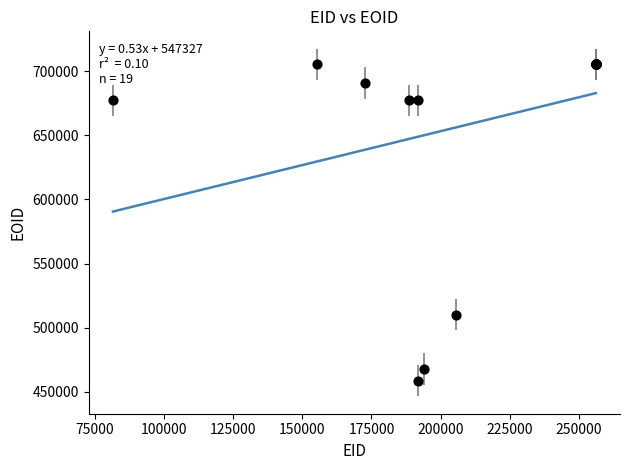

What Y value in the scatter plot is closest to 581964?

510201